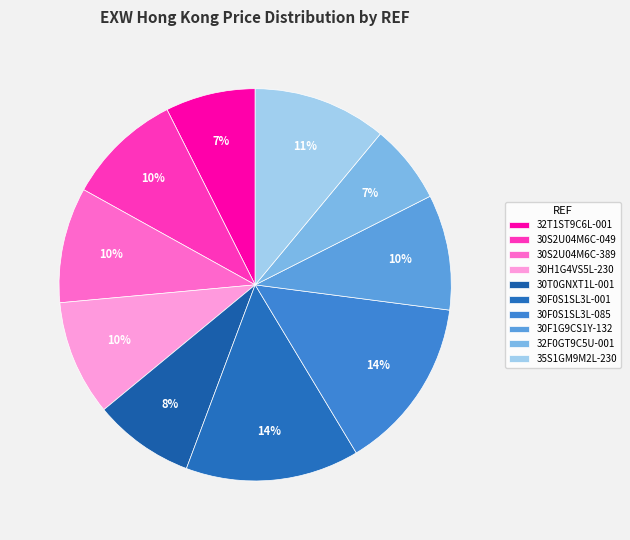

Count the number of slices in the pie.

10